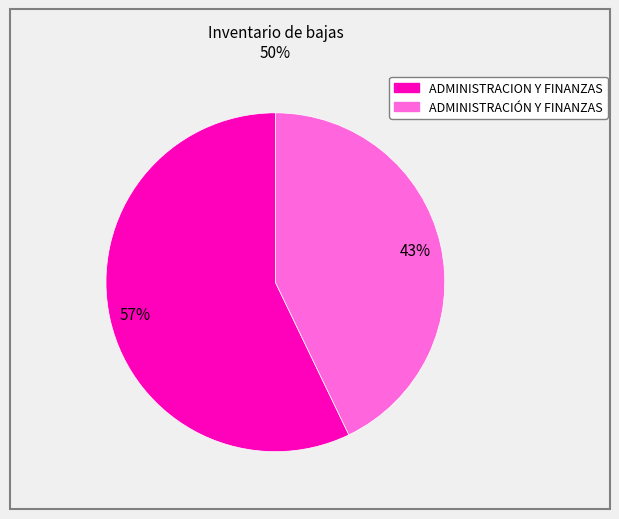

To the nearest percent, what is the difference between the largest and smallest slice percentages?

14%